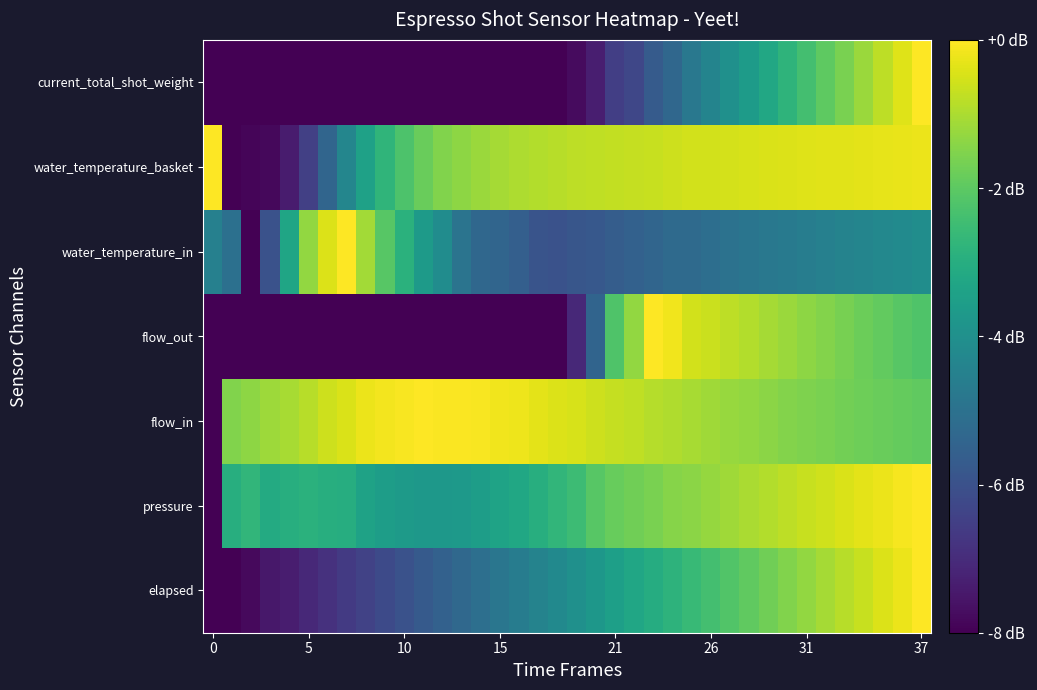

What is the minimum value shown in the chart?

-8.0